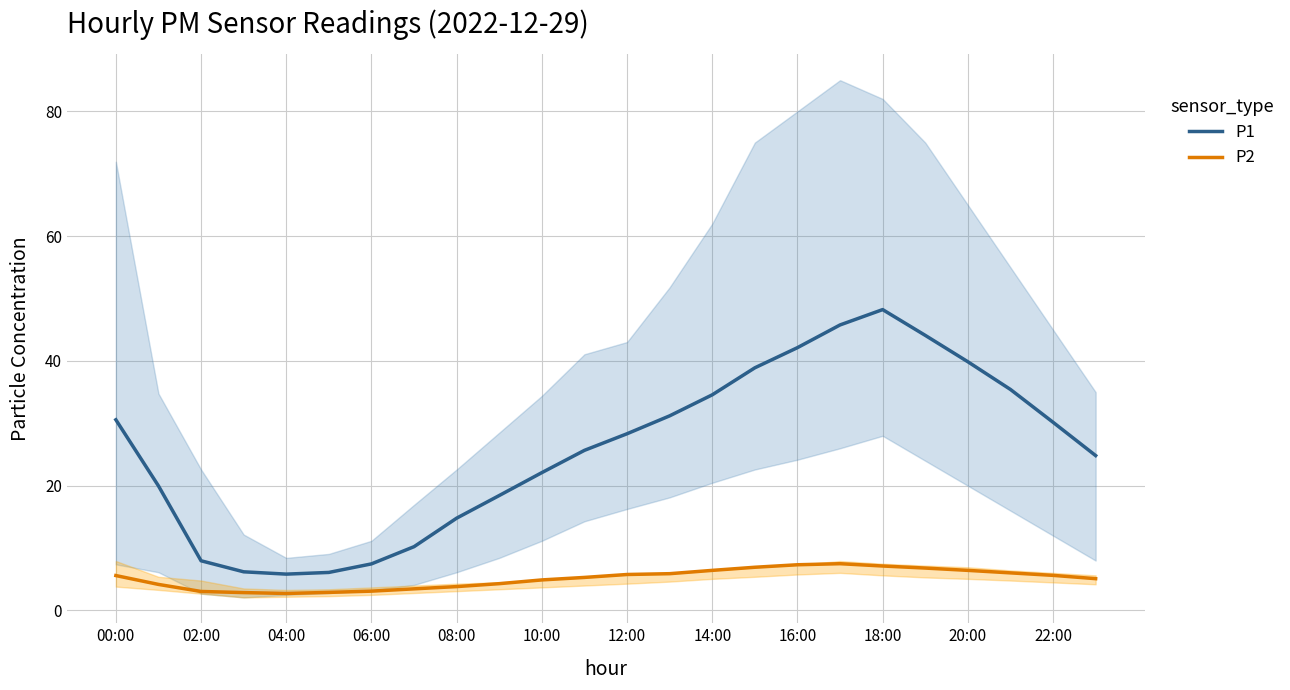

The P1 series shows 42.1 at 16:00. True or false?

True